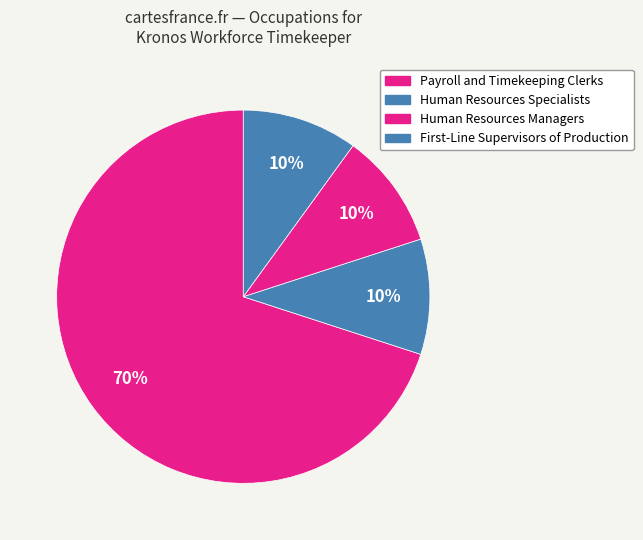

Is there a majority slice in this chart?

Yes